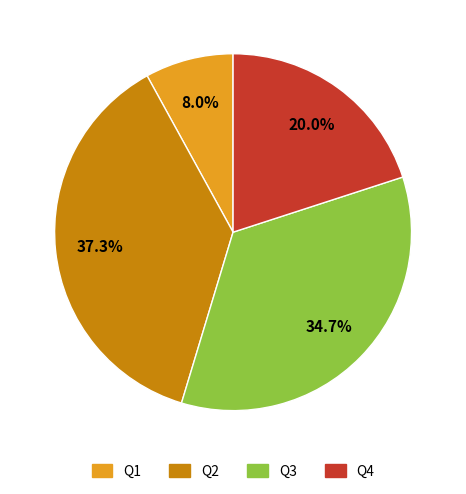

Which slice is the largest?

Q2